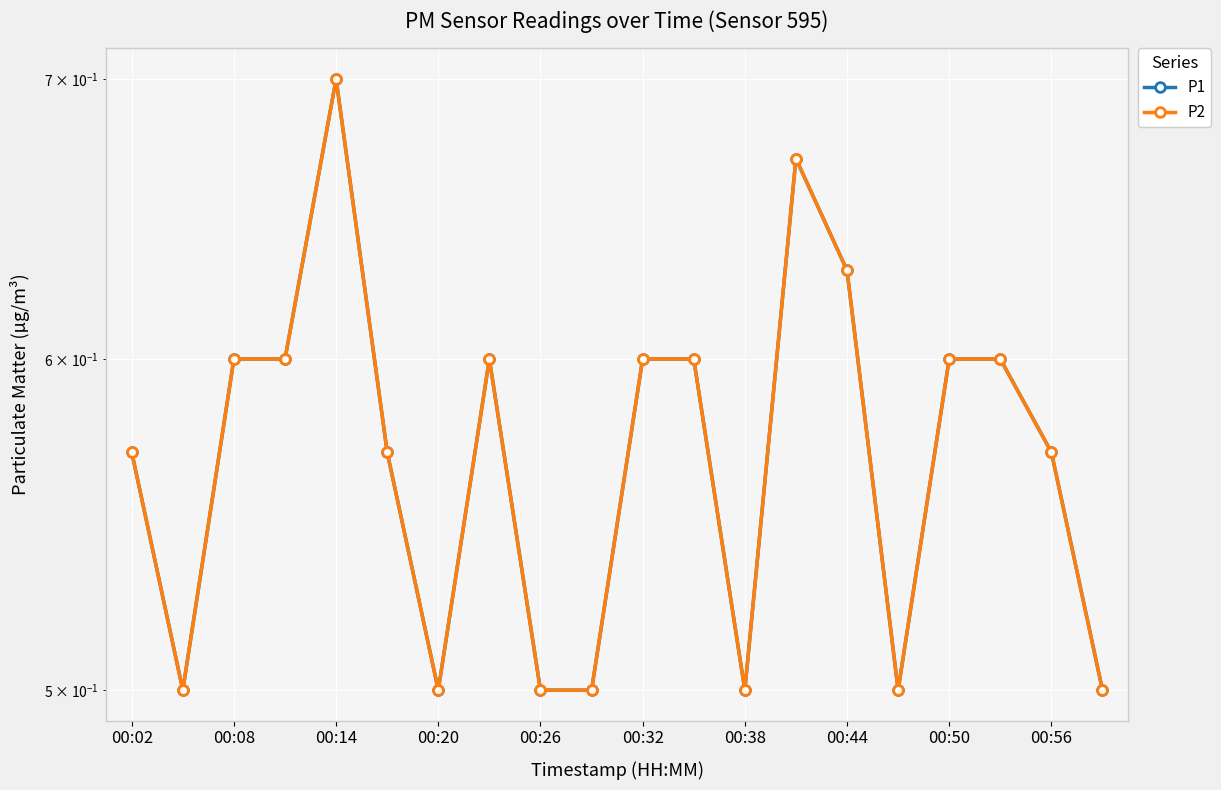

What is the sum of the P1 values at 00:26 and 00:56?

1.1